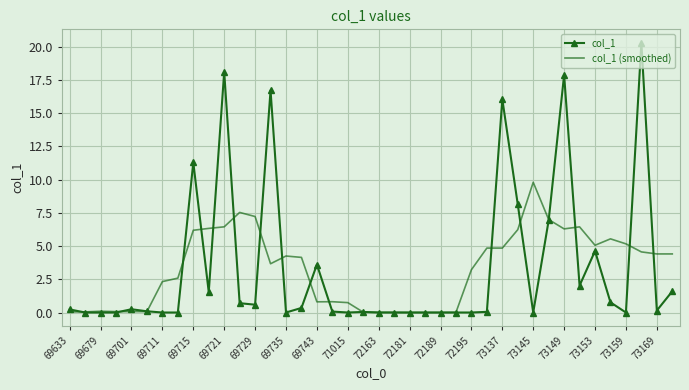

Which series has the largest range (max minus min)?

col_1